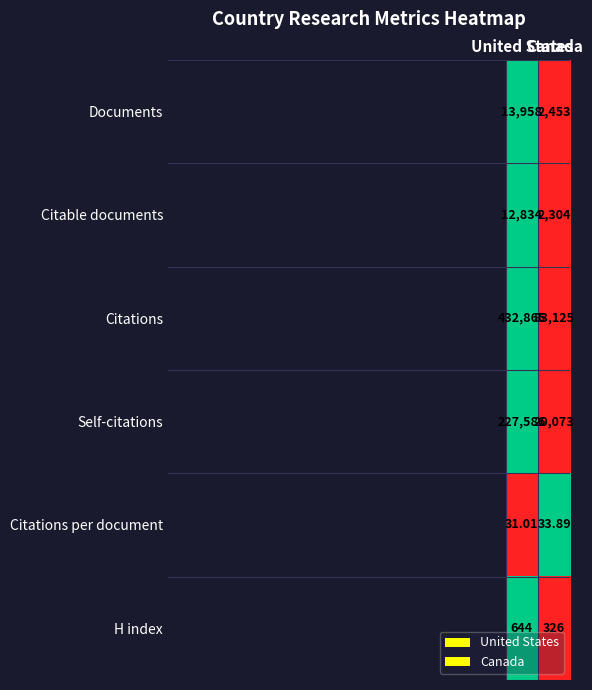

Which series has the largest total across all categories?

Citations